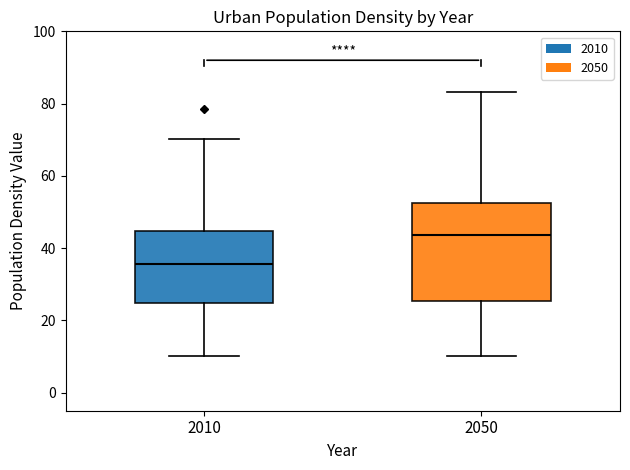

Which box's median line is the highest?

2050